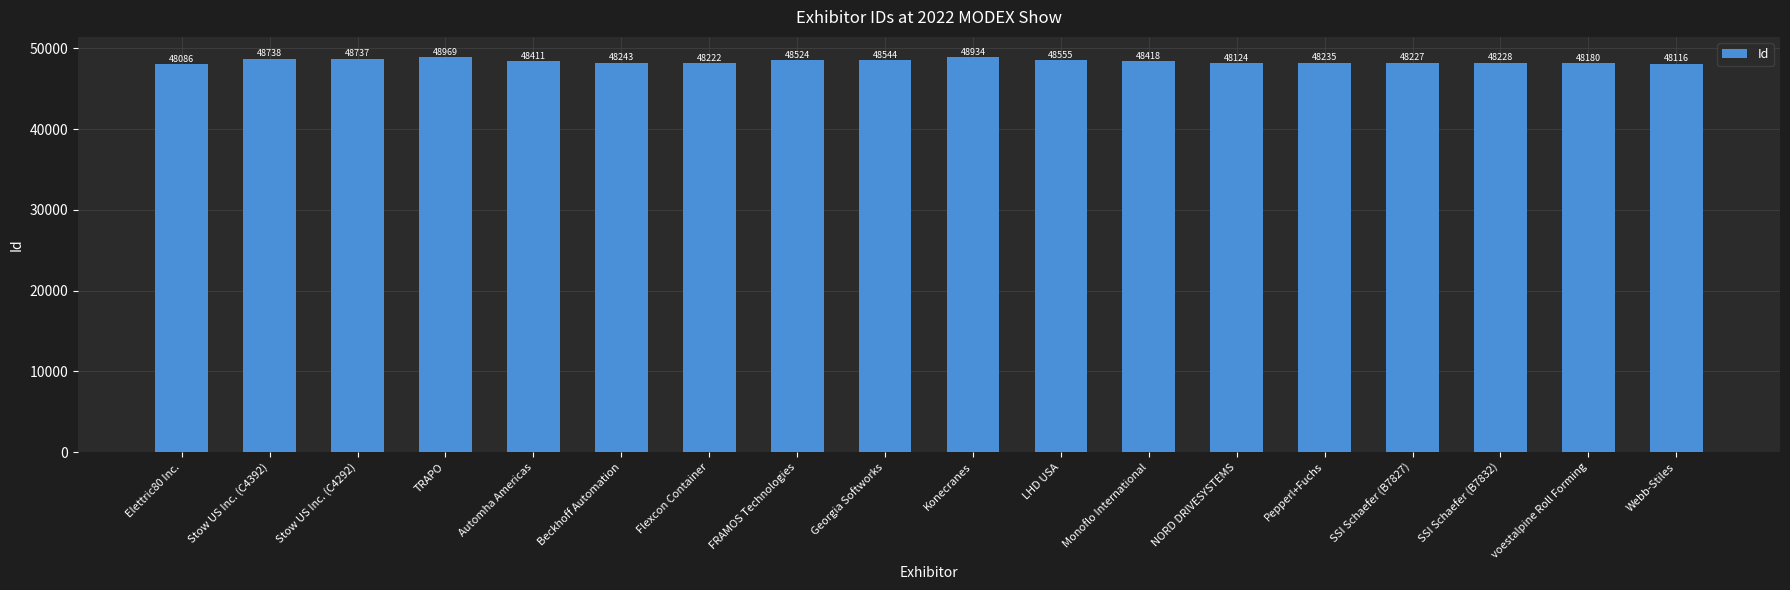

What is the change in value from Automha Americas to Beckhoff Automation?

-168